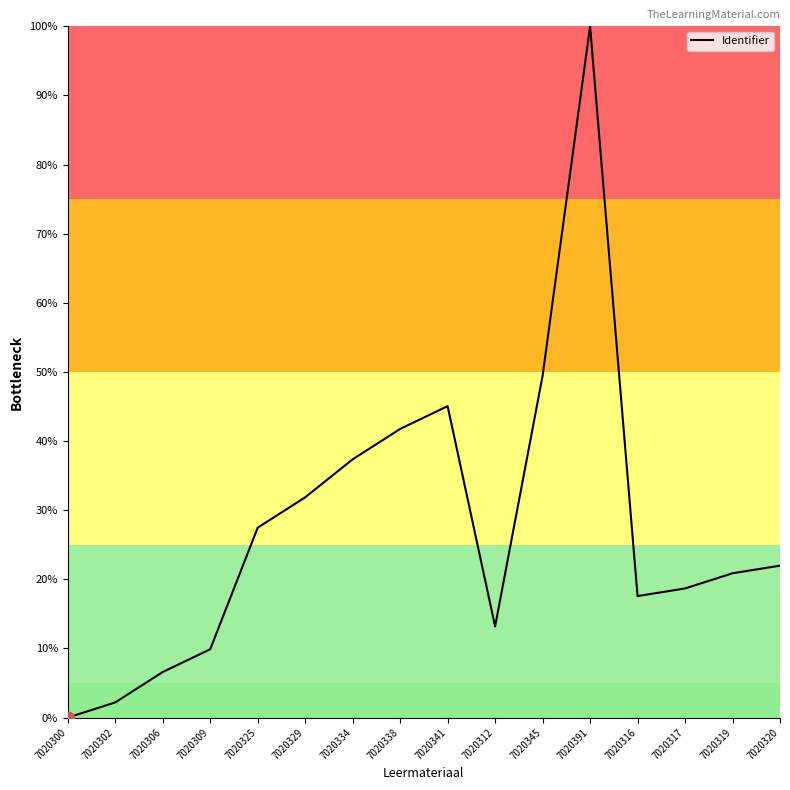

Which has a higher value, 7020341 or 7020302?

7020341